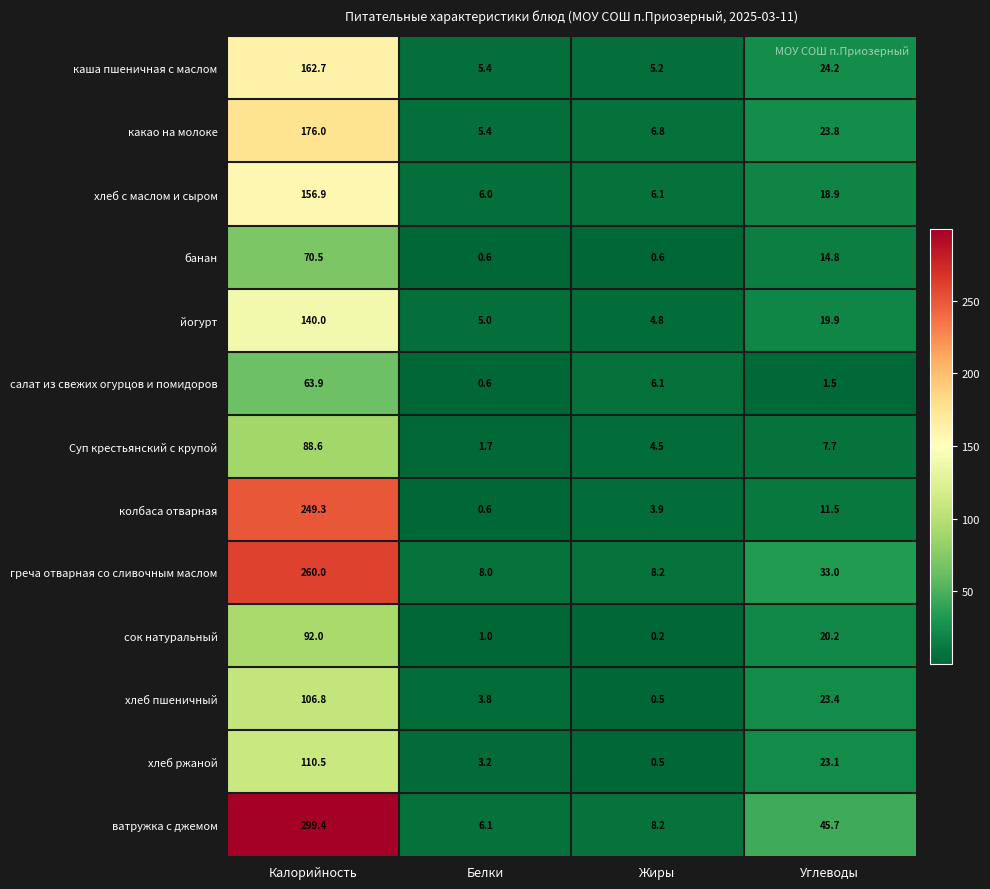

At which label does салат из свежих огурцов и помидоров reach its minimum?

Белки